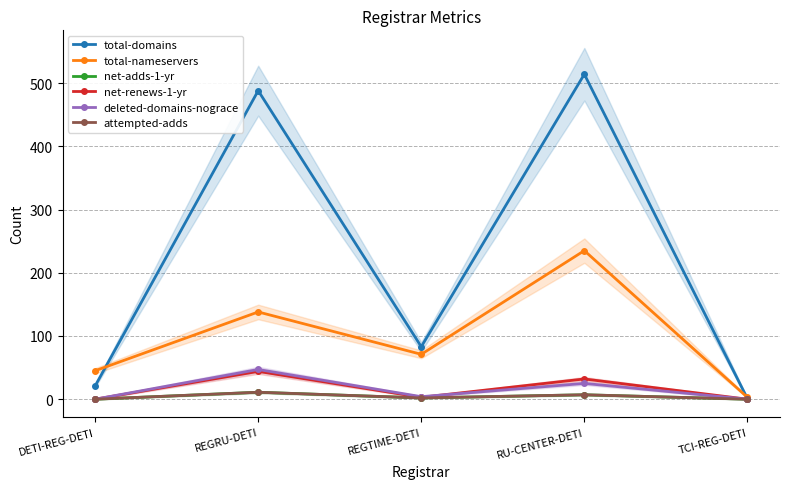

Does the chart have visible grid lines?

Yes